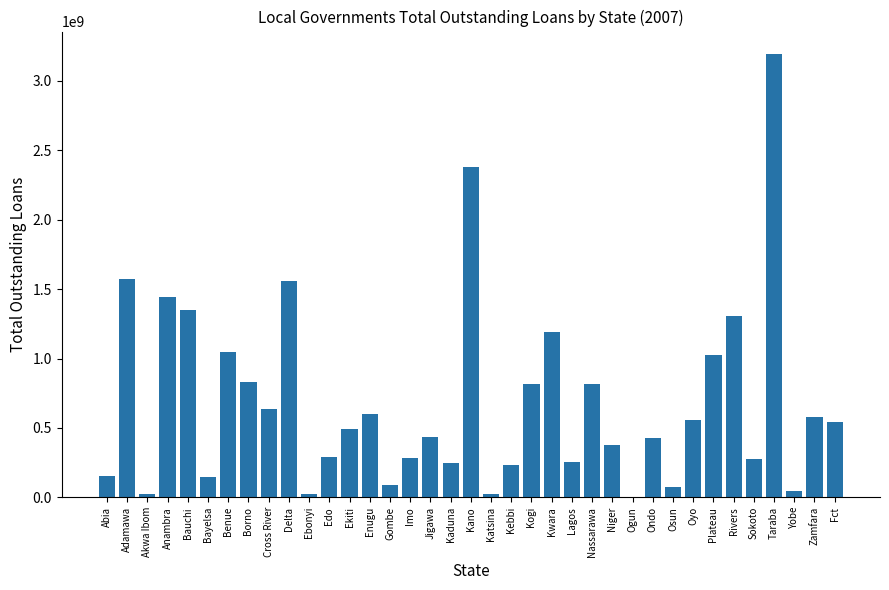

At which category does the chart reach its peak across all series?

Taraba